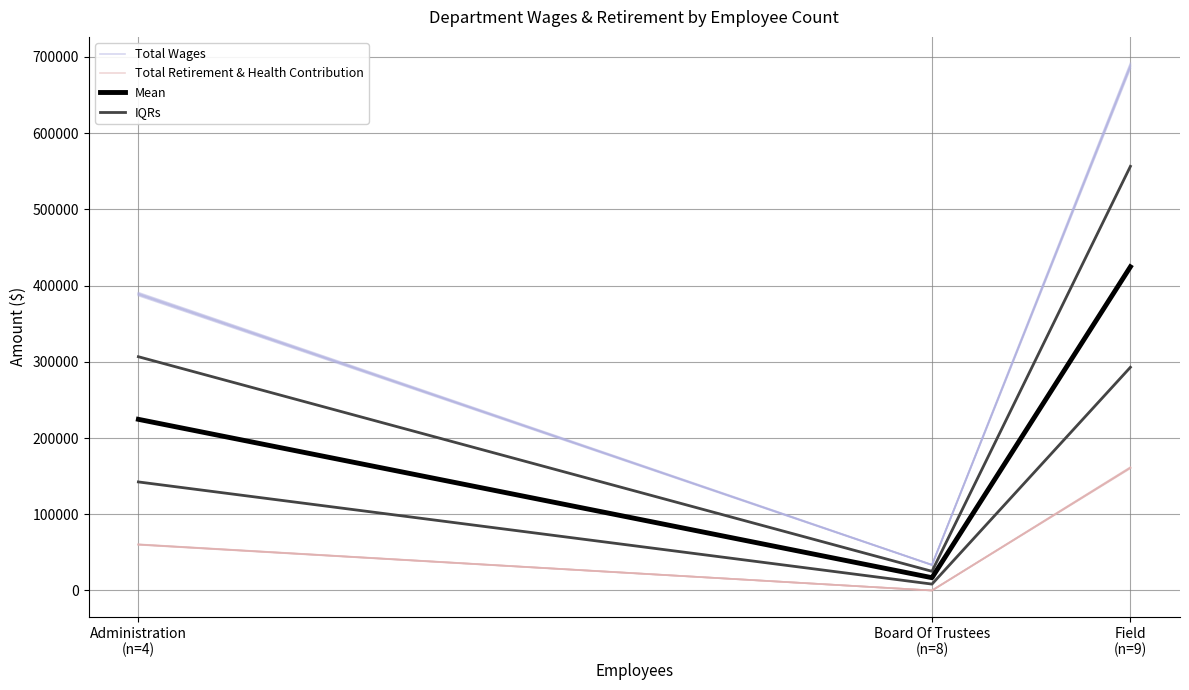

Reading left to right, extract all data points from this chart.

Total Wages: Administration
(n=4)=388789.0	Board Of Trustees
(n=8)=33525.0	Field
(n=9)=688188.0
Total Retirement & Health Contribution: Administration
(n=4)=60280.0	Board Of Trustees
(n=8)=0.0	Field
(n=9)=161030.0
Mean: Administration
(n=4)=224534.5	Board Of Trustees
(n=8)=16762.5	Field
(n=9)=424609.0
IQRs: Administration
(n=4)=306661.8	Board Of Trustees
(n=8)=25143.8	Field
(n=9)=556398.5